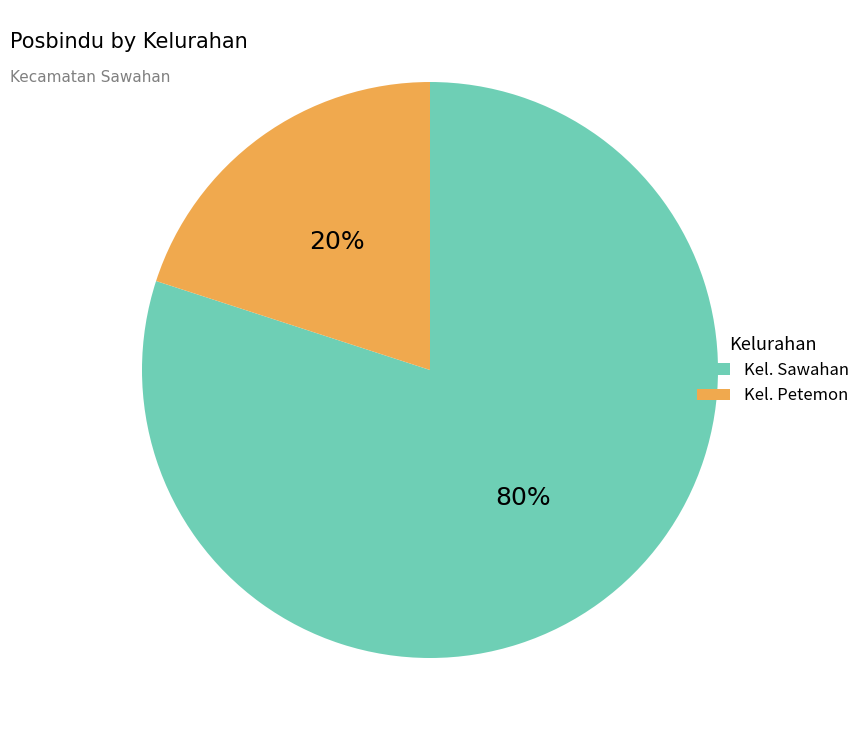

What is the ratio of the value at Kel. Sawahan to the value at Kel. Petemon?

4.0